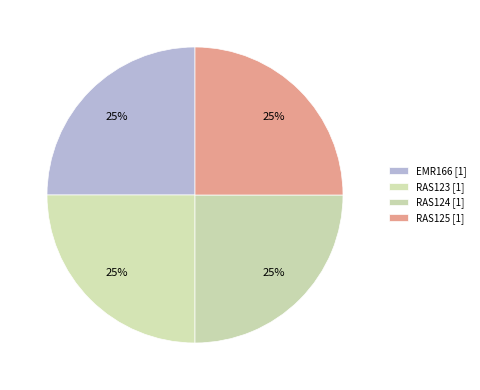

What portion of the pie excludes EMR166?

75.0%